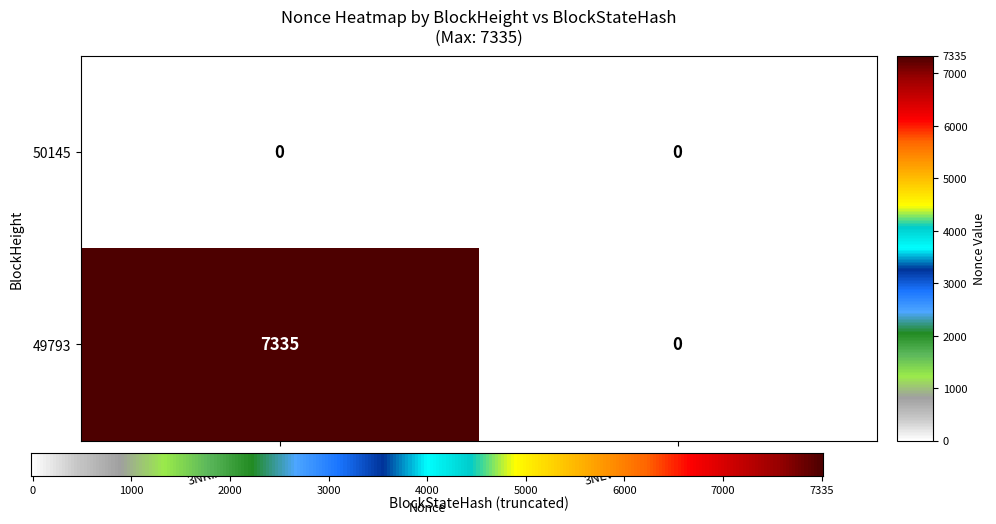

What is the maximum value for 49793?

7335